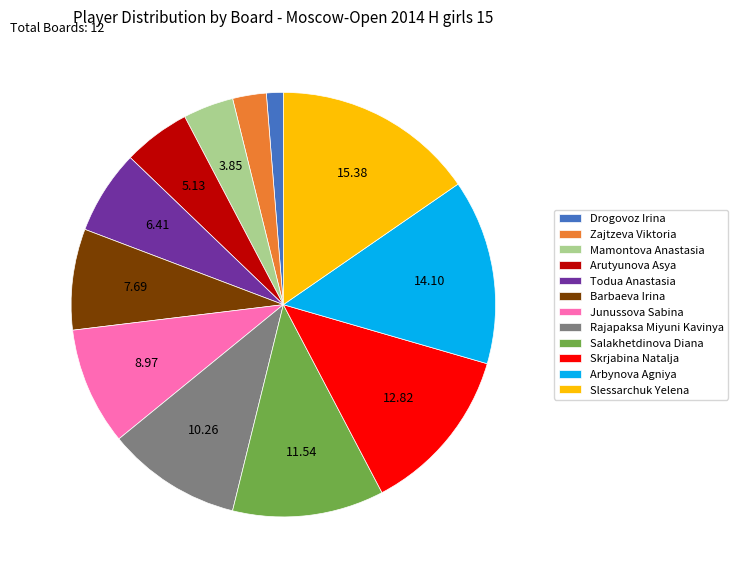

Do Slessarchuk Yelena and Salakhetdinova Diana together represent more than half of the pie?

No